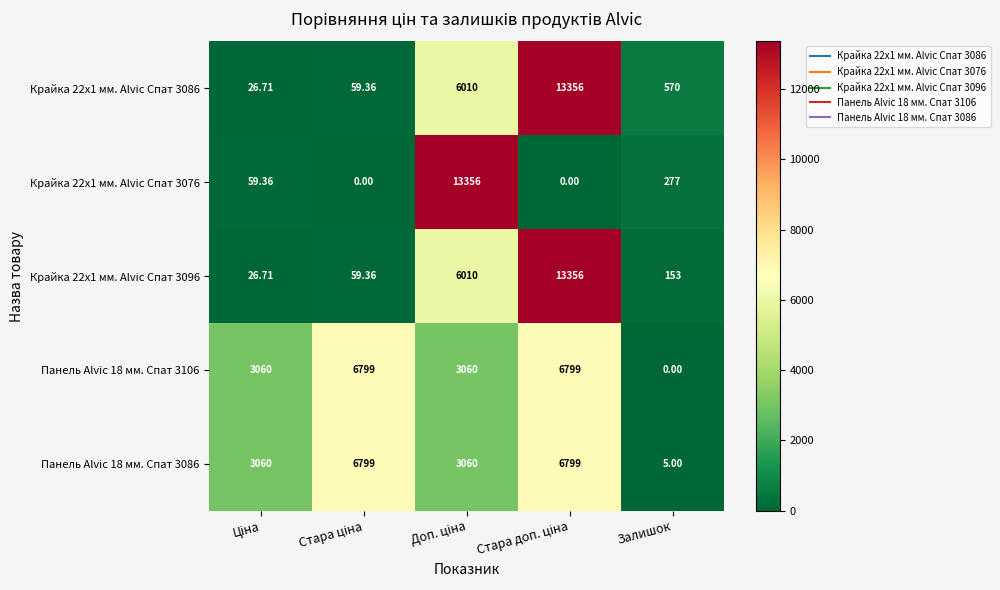

How many data points does each series have?

5